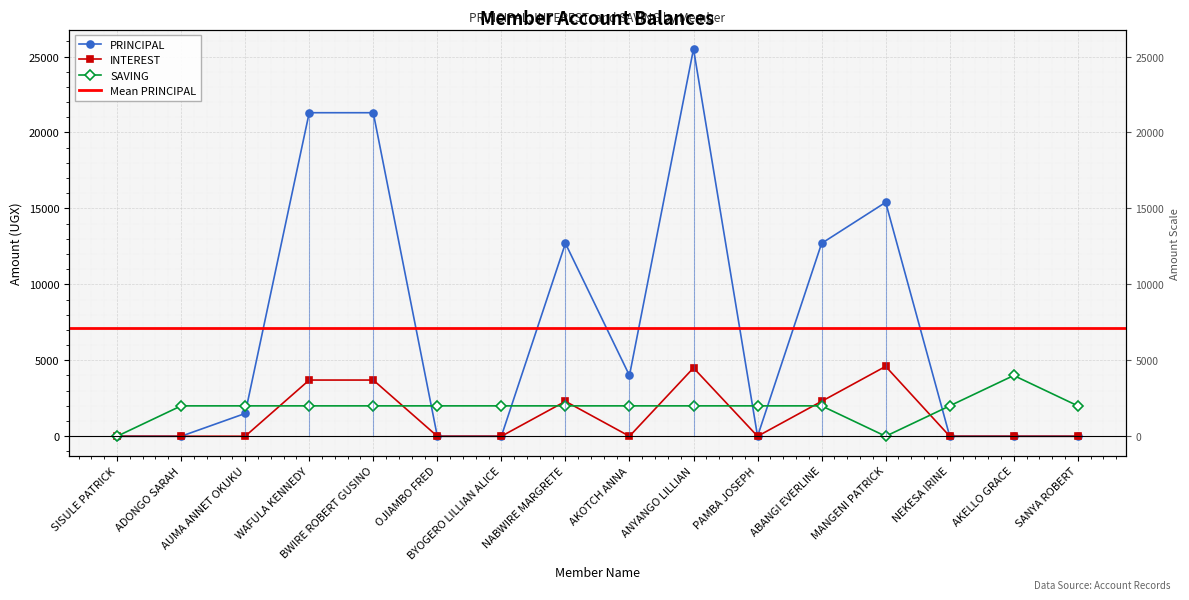

The value of INTEREST at ABANGI EVERLINE is 1430. True or false?

False